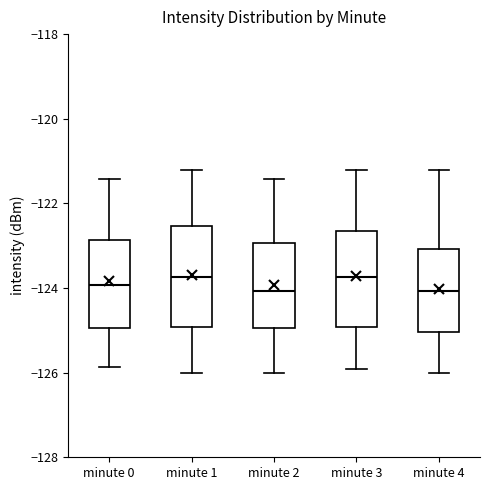

Where does the lower whisker of the box for minute 1 end on the y-axis? The values are not printed on the chart, so give them approximately, as read against the axis.

-126.0